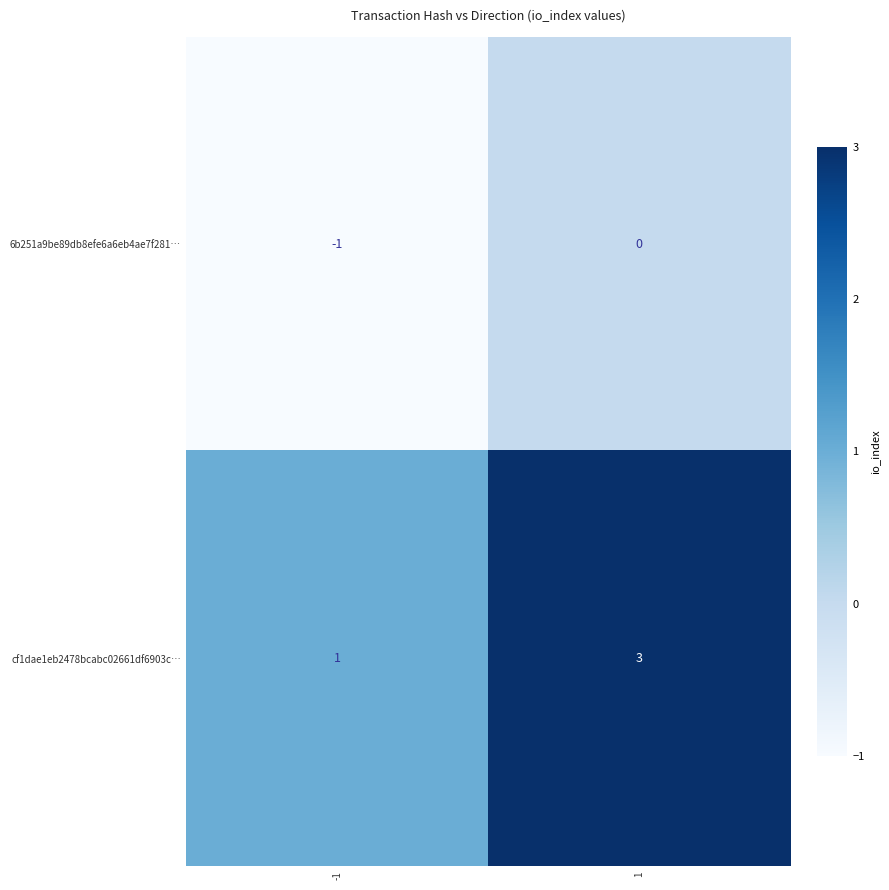

What is the approximate value of cf1dae1eb2478bcabc02661df6903c… at 1?

3